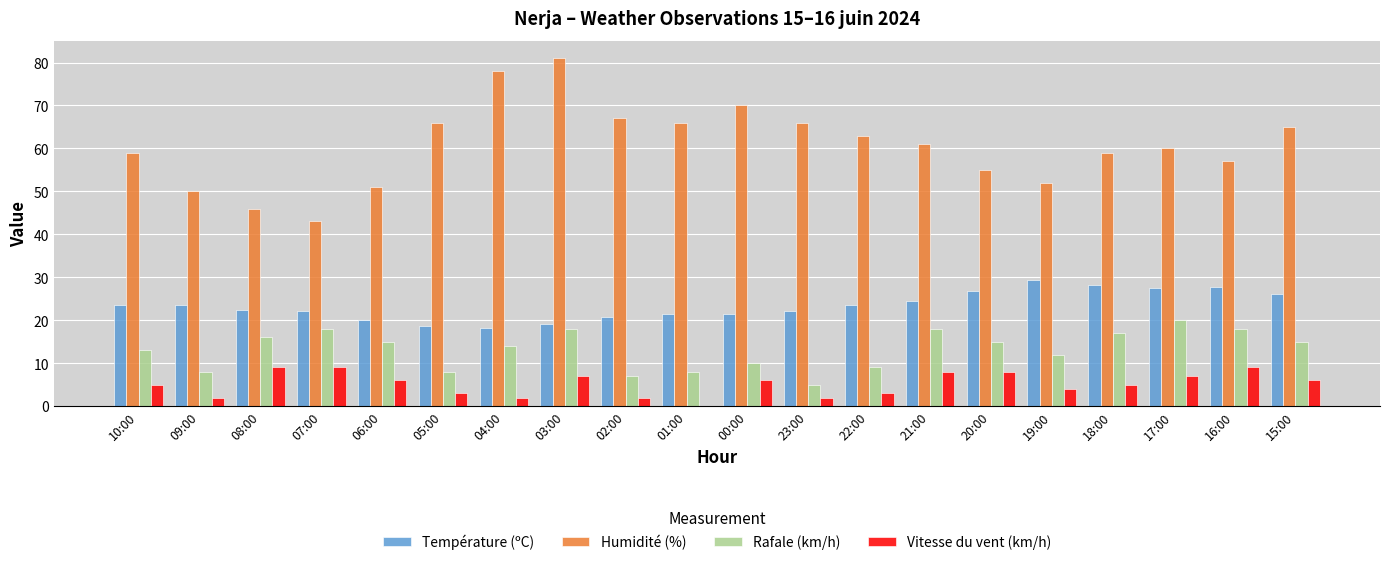

At which label does Humidité (%) reach its peak?

03:00